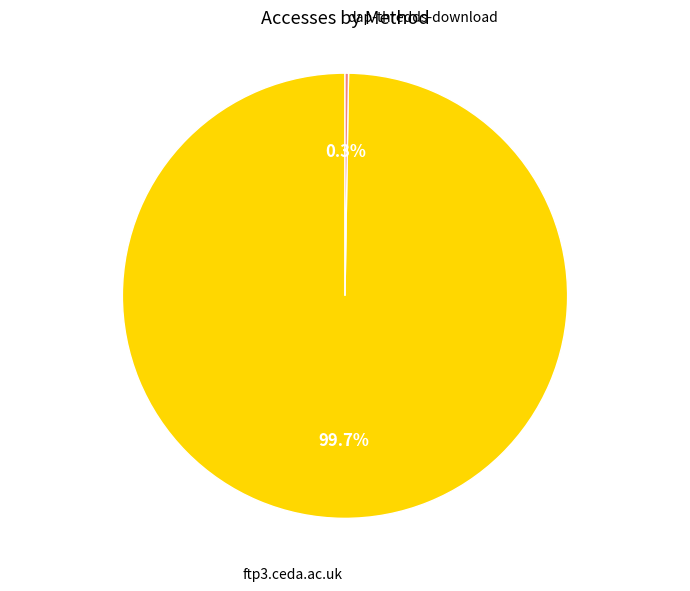

What portion of the pie excludes ftp3.ceda.ac.uk?

0.3%